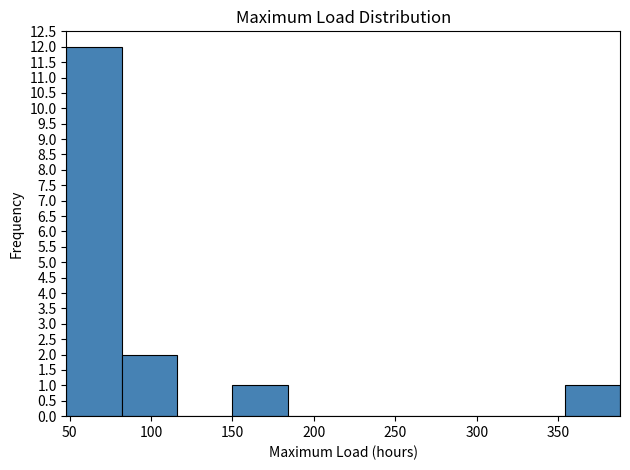

Over which range of the x-axis is the bar tallest?

48 to 82